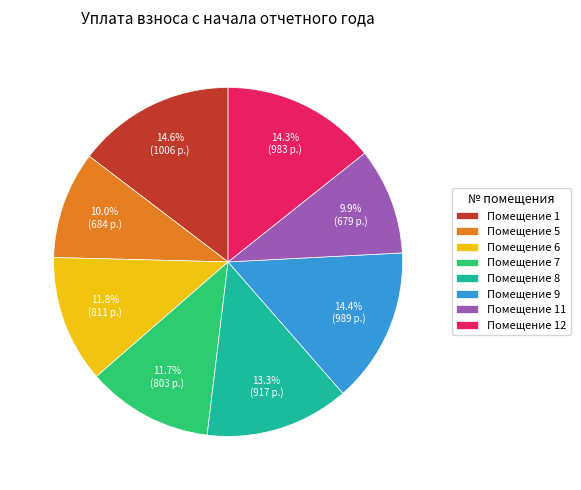

Between Помещение 9 and Помещение 8, which is larger?

Помещение 9